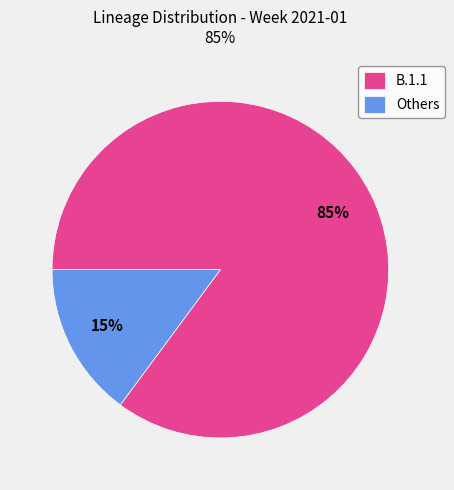

To the nearest percent, what is the difference between the largest and smallest slice percentages?

70%